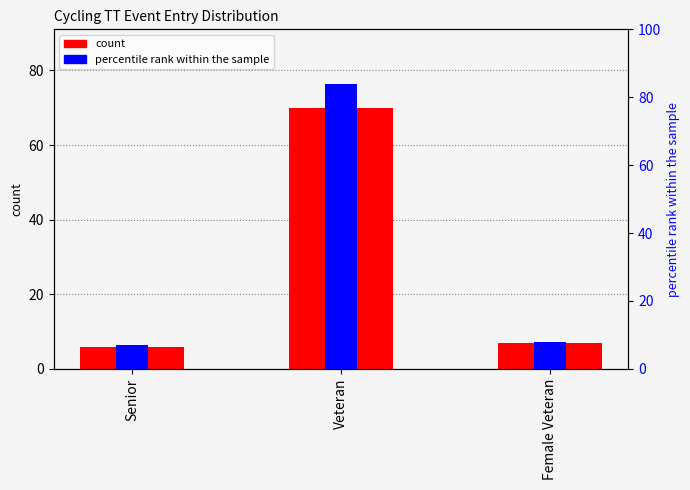

Between Senior and Female Veteran, which series saw the biggest shift?

count